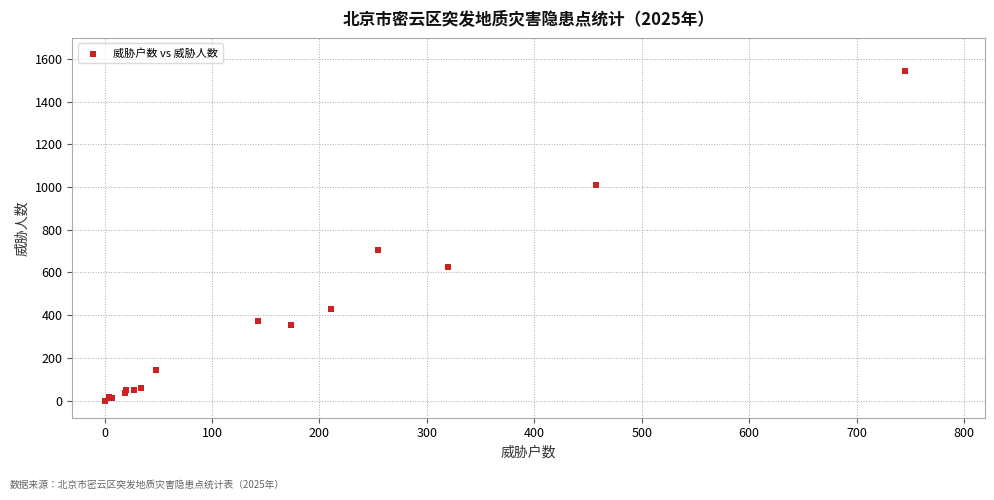

What Y value in the scatter plot is closest to 772?

705